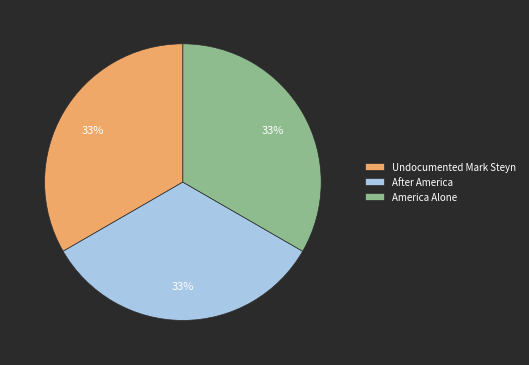

Does Undocumented Mark Steyn represent more than half of the total?

No